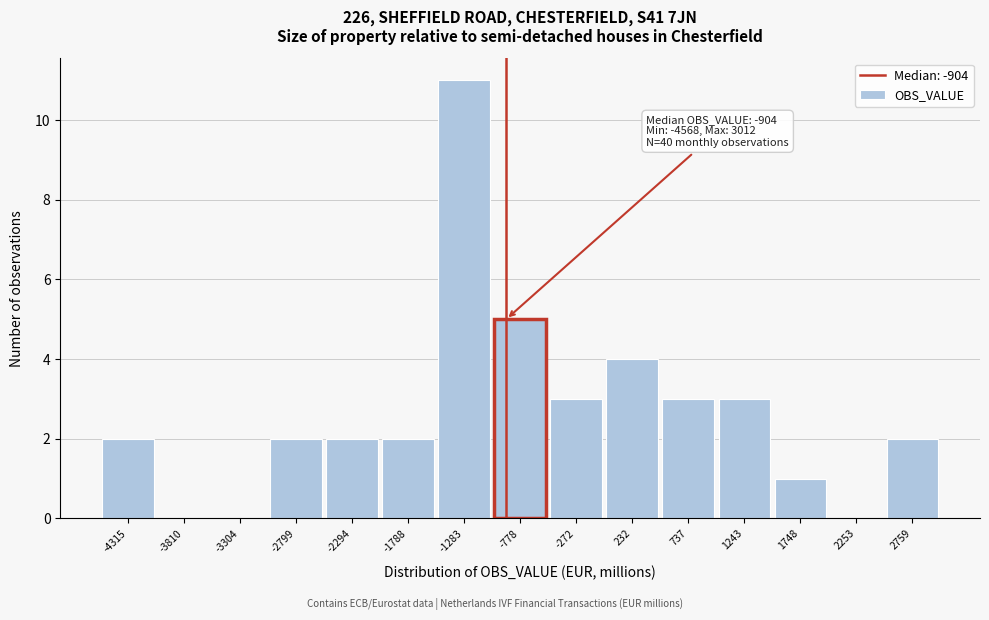

Which range on the x-axis has the tallest bar?

-1500 to -1000